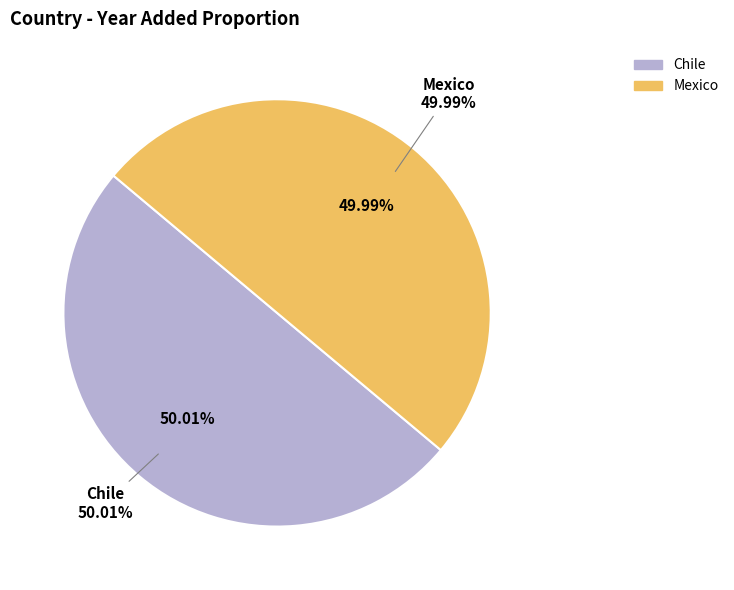

To the nearest percent, what percentage of the pie is Chile?

50%